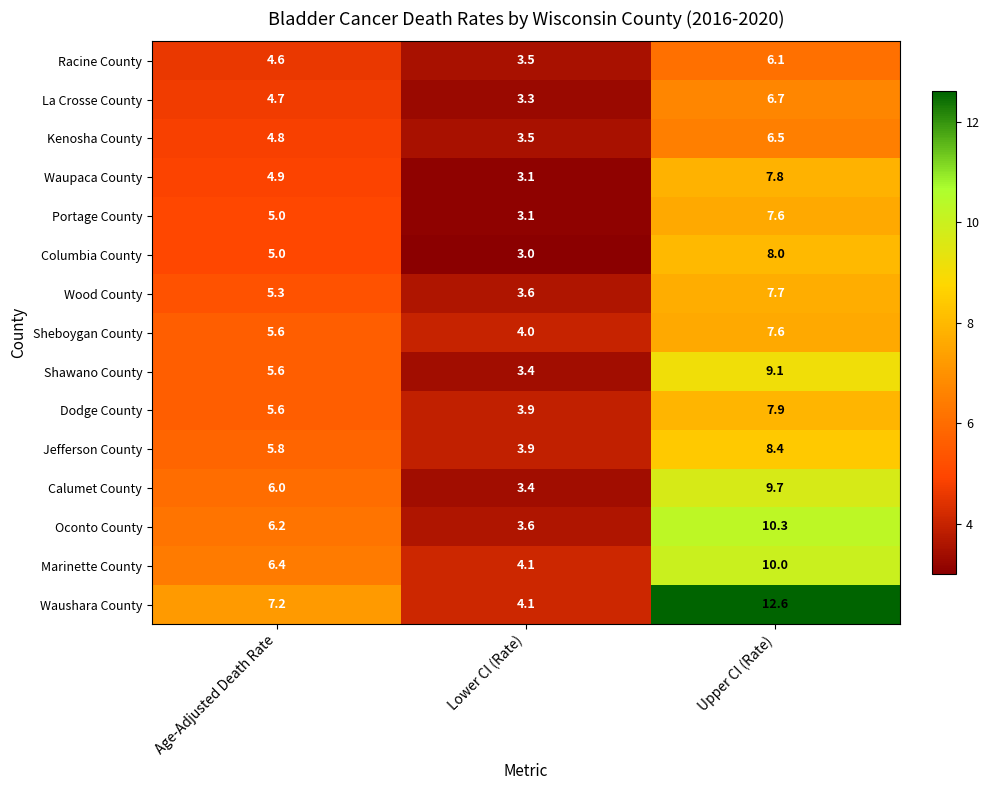

What is the difference between the highest and lowest values at Age-Adjusted Death Rate?

2.6